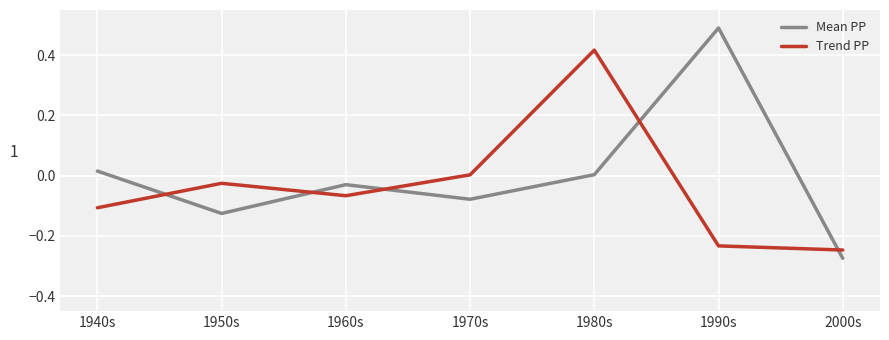

How many interior local peaks does the Trend PP series have?

2